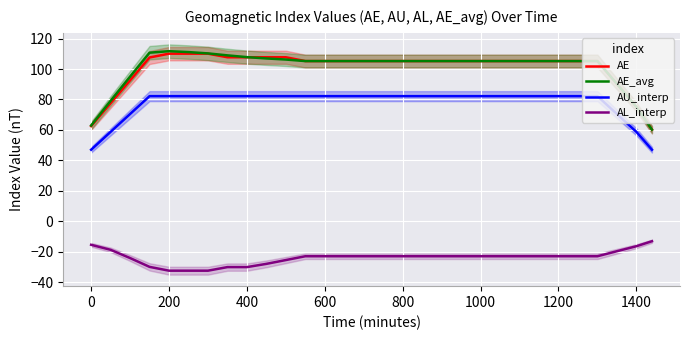

Reading left to right, list all the values displayed in this chart.

AE: 62.5	77.5	92.6	107.6	110.1	110.1	110.1	107.8	107.8	107.8	107.8	105.2	105.2	105.2	105.2	105.2	105.2	105.2	105.2	105.2	105.2	105.2	105.2	105.2	105.2	105.2	105.2	90.2	75.2	60.1
AE_avg: 62.9	79.1	95.0	110.8	111.8	111.2	110.3	109.0	107.8	107.0	106.3	105.2	105.2	105.2	105.2	105.2	105.2	105.2	105.2	105.2	105.2	105.2	105.2	105.2	105.2	105.2	105.2	90.2	75.2	60.1
AU_interp: 47.0	58.7	70.5	82.2	82.2	82.2	82.2	82.2	82.2	82.2	82.2	82.2	82.2	82.2	82.2	82.2	82.2	82.2	82.2	82.2	82.2	82.2	82.2	82.2	82.2	82.2	82.2	70.5	58.7	47.0
AL_interp: -15.5	-18.8	-24.2	-30.0	-32.6	-32.6	-32.6	-30.2	-30.2	-28.1	-25.6	-23.1	-23.1	-23.1	-23.1	-23.1	-23.1	-23.1	-23.1	-23.1	-23.1	-23.1	-23.1	-23.1	-23.1	-23.1	-23.1	-19.8	-16.5	-13.2